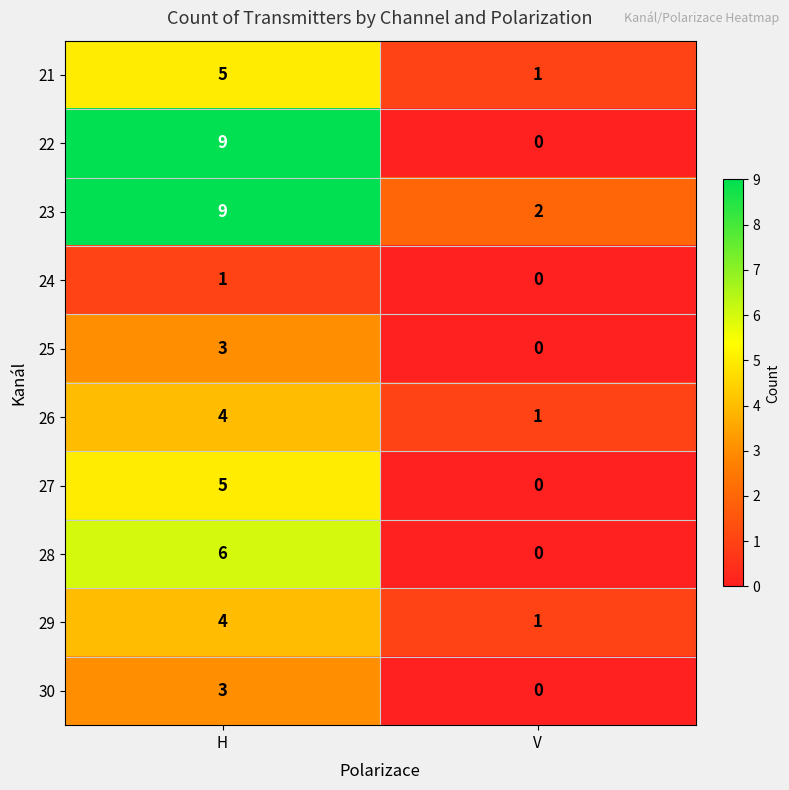

At which label does 23 reach its peak?

H